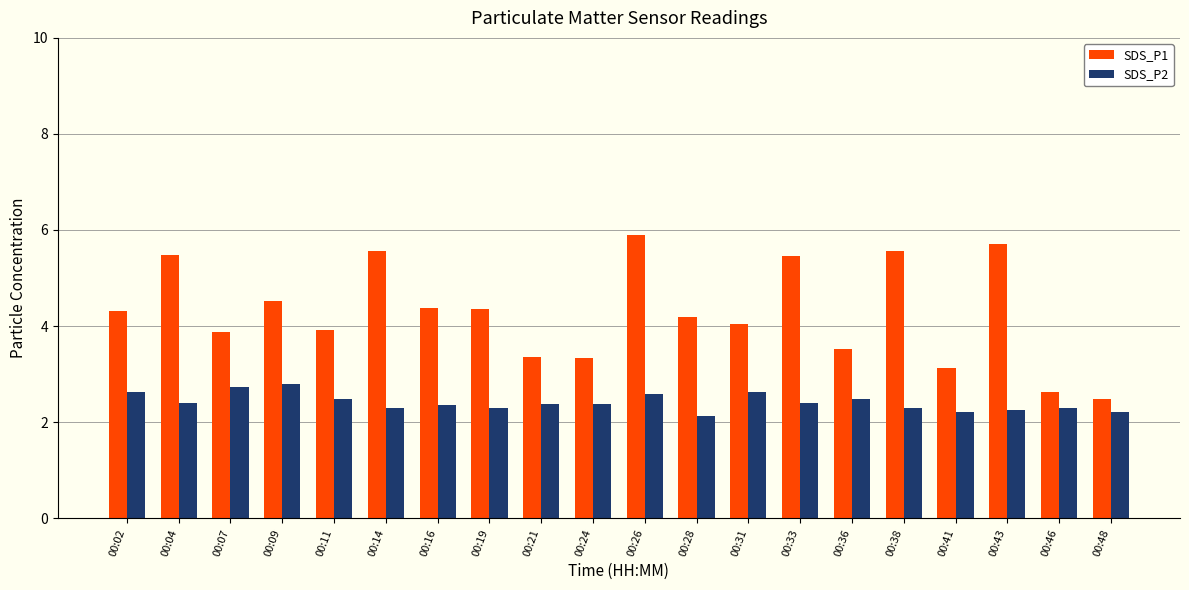

What is the sum of all SDS_P1 values?

85.7